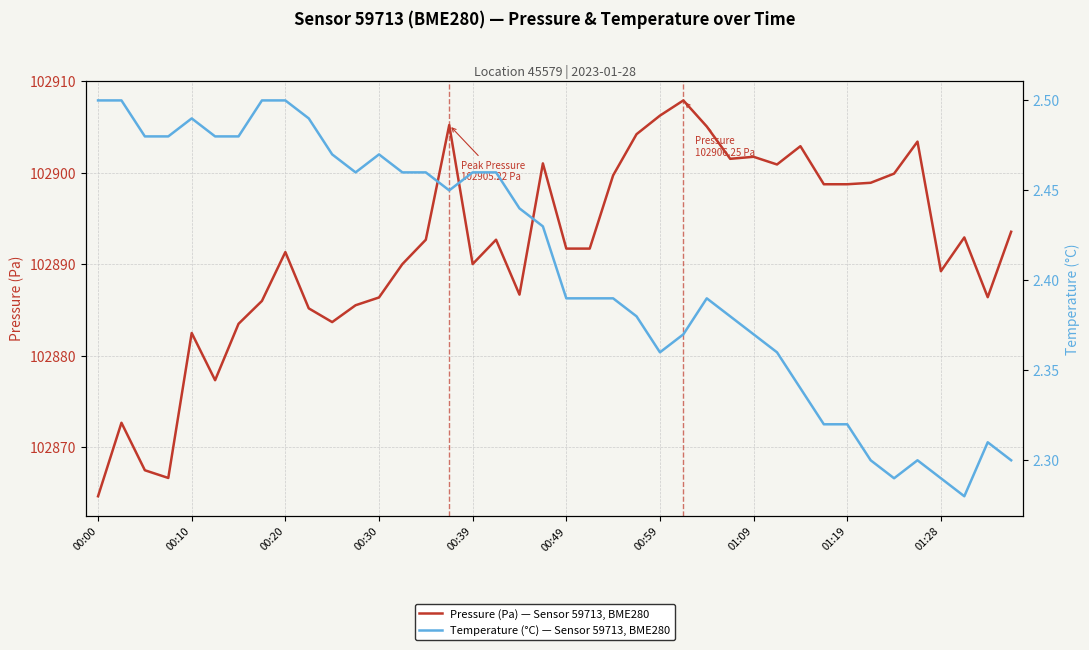

What is the difference between the highest and lowest values at 35?

102901.1